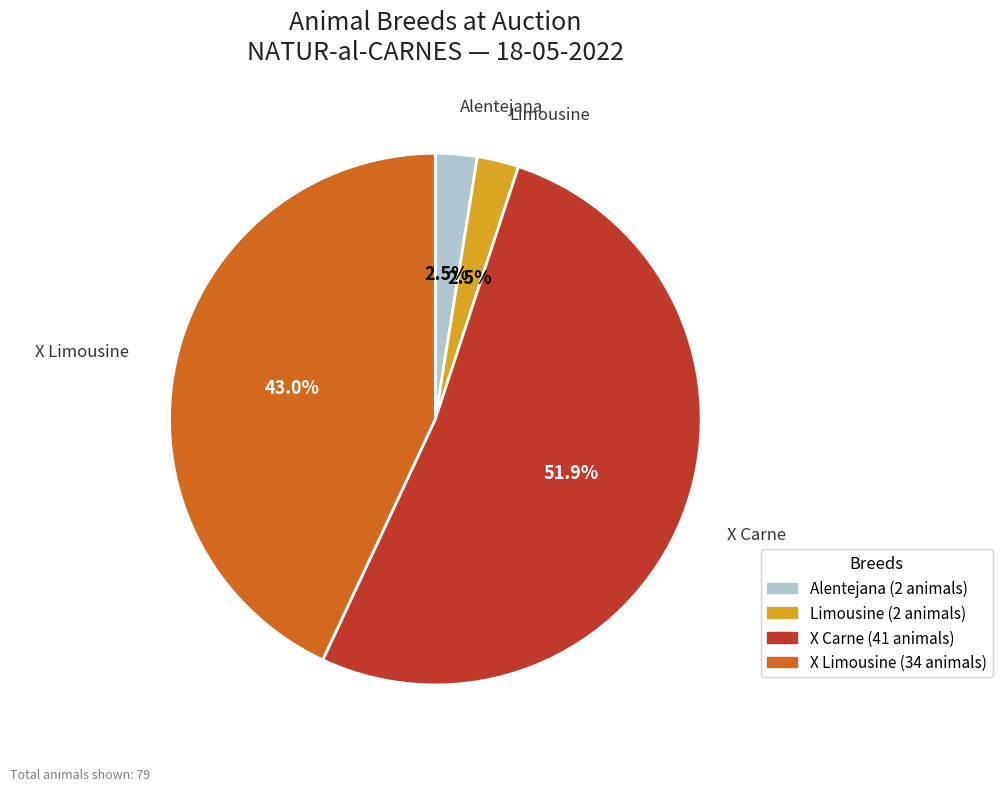

Between X Limousine and Limousine, which is larger?

X Limousine